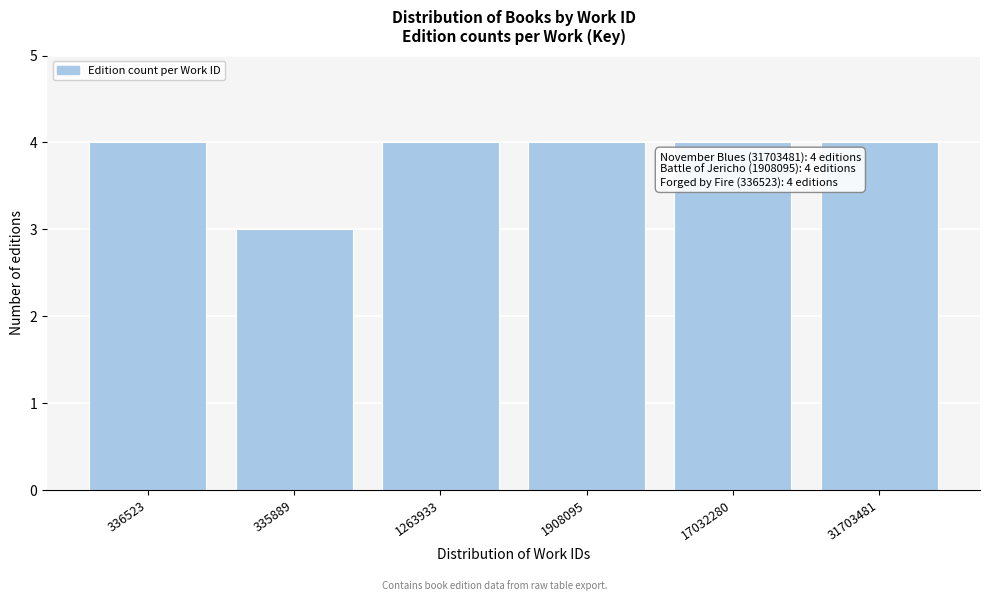

Reading left to right, list all the values displayed in this chart.

4	3	4	4	4	4